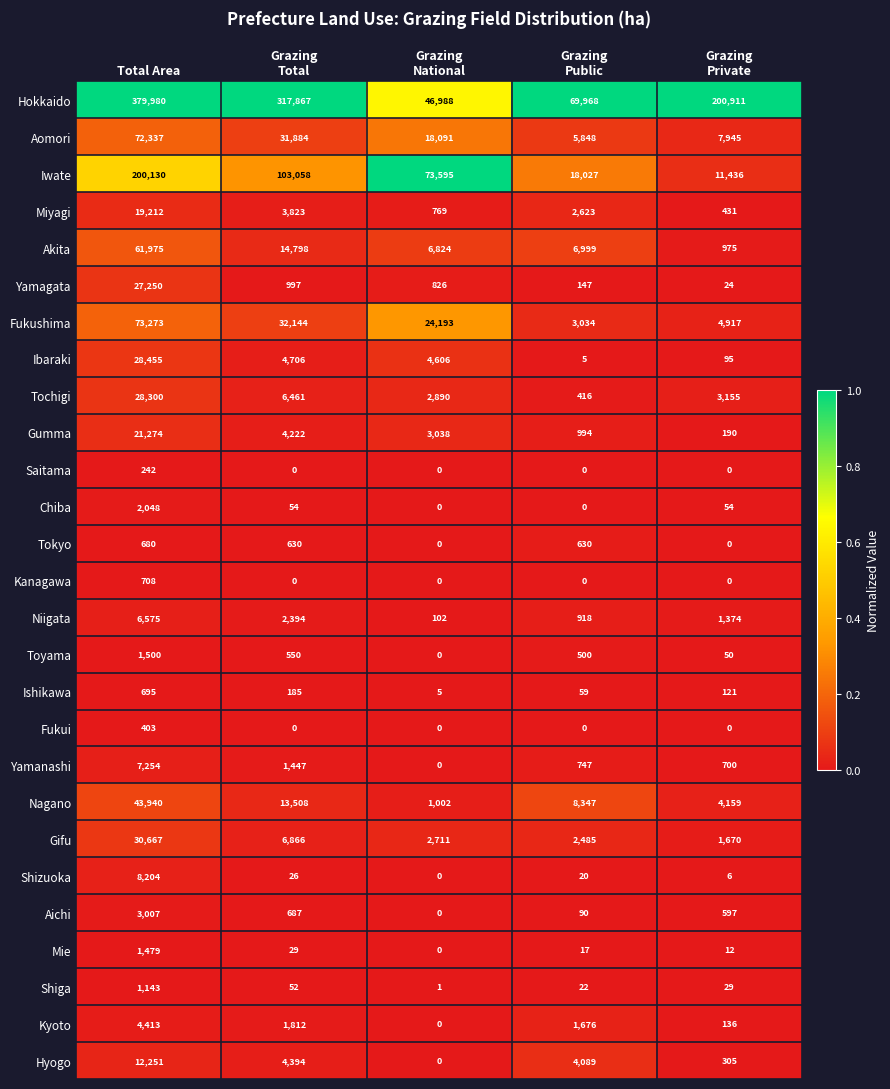

Which series changed the most between Grazing
National and Grazing
Public?

Iwate